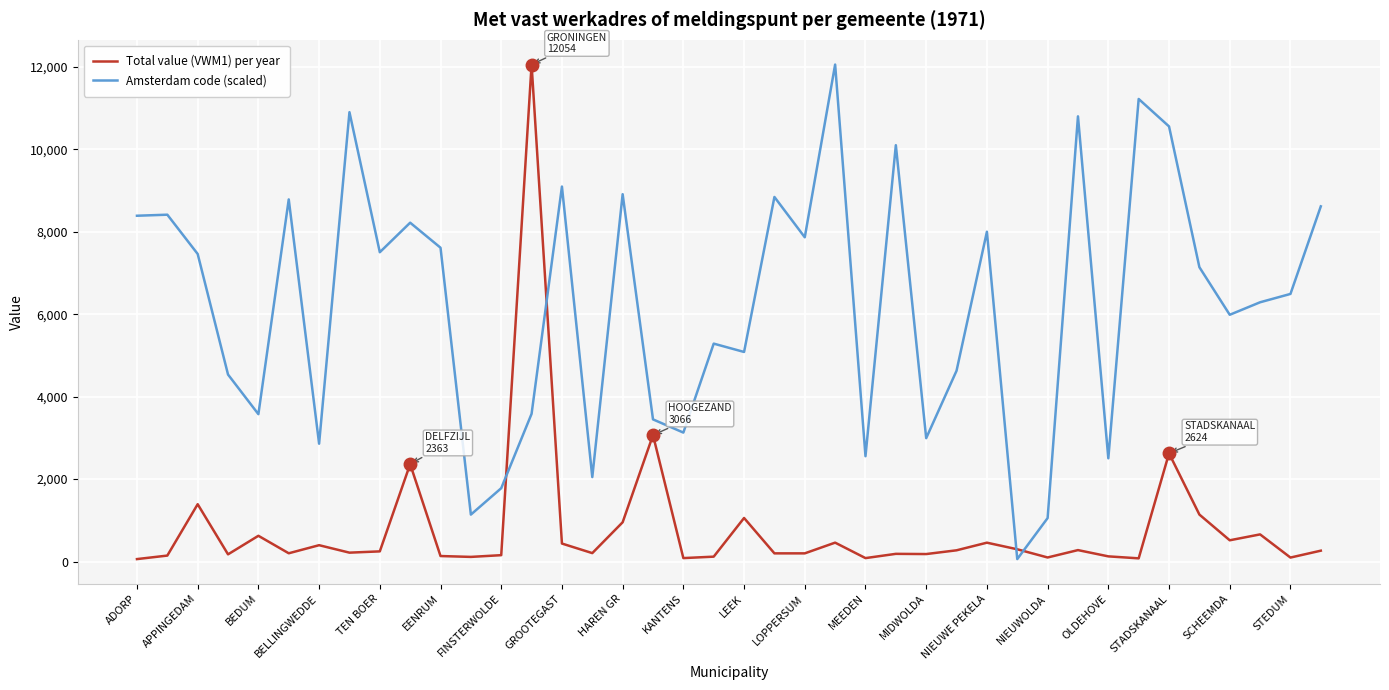

True or false: Total value (VWM1) per year and Amsterdam code (scaled) cross at least once.

True